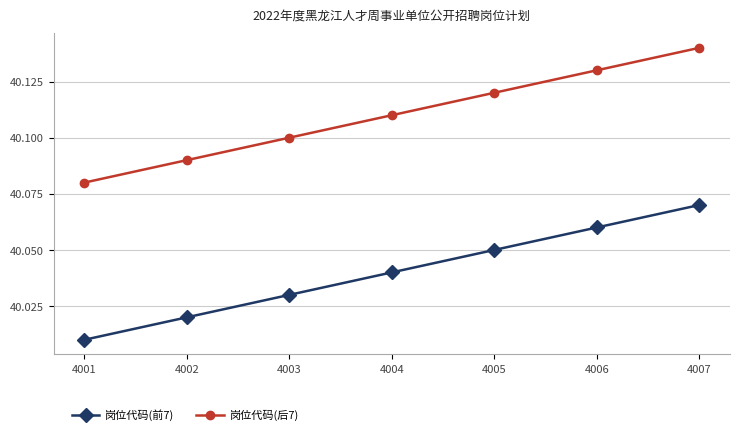

True or false: 岗位代码(后7) and 岗位代码(前7) intersect in this chart.

False